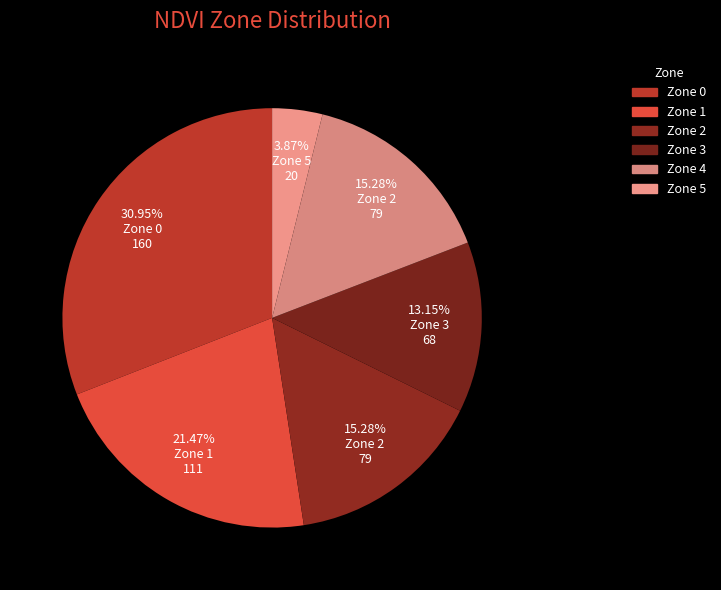

Count the number of slices in the pie.

6